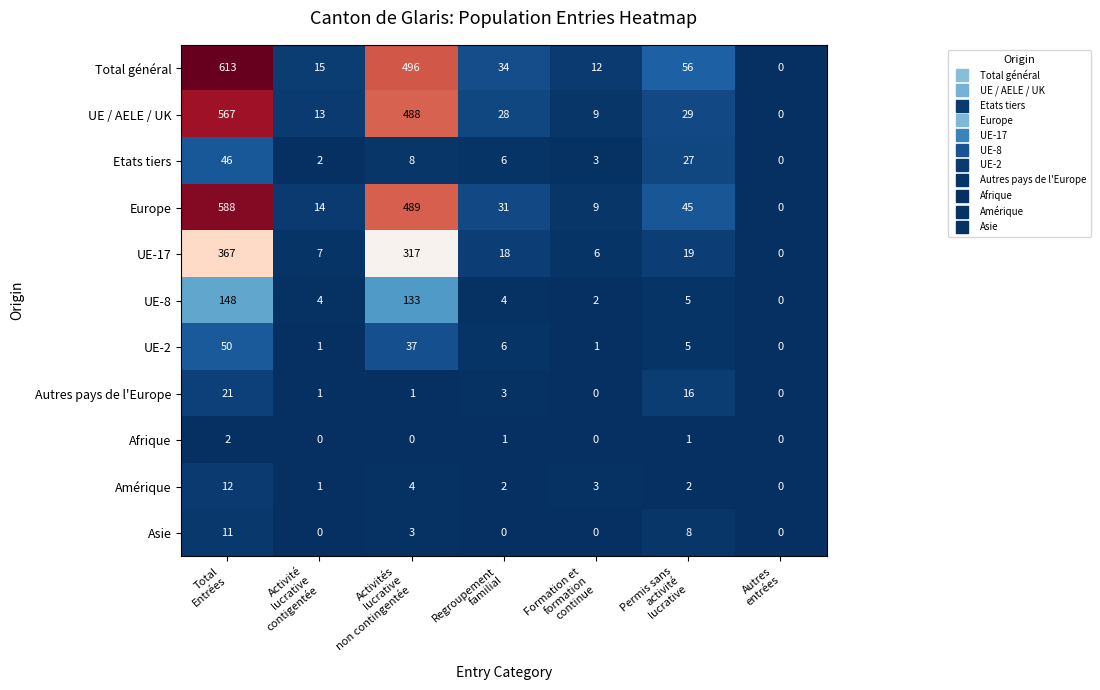

What is the difference between the maximum and second lowest values in the UE-8 series?

146